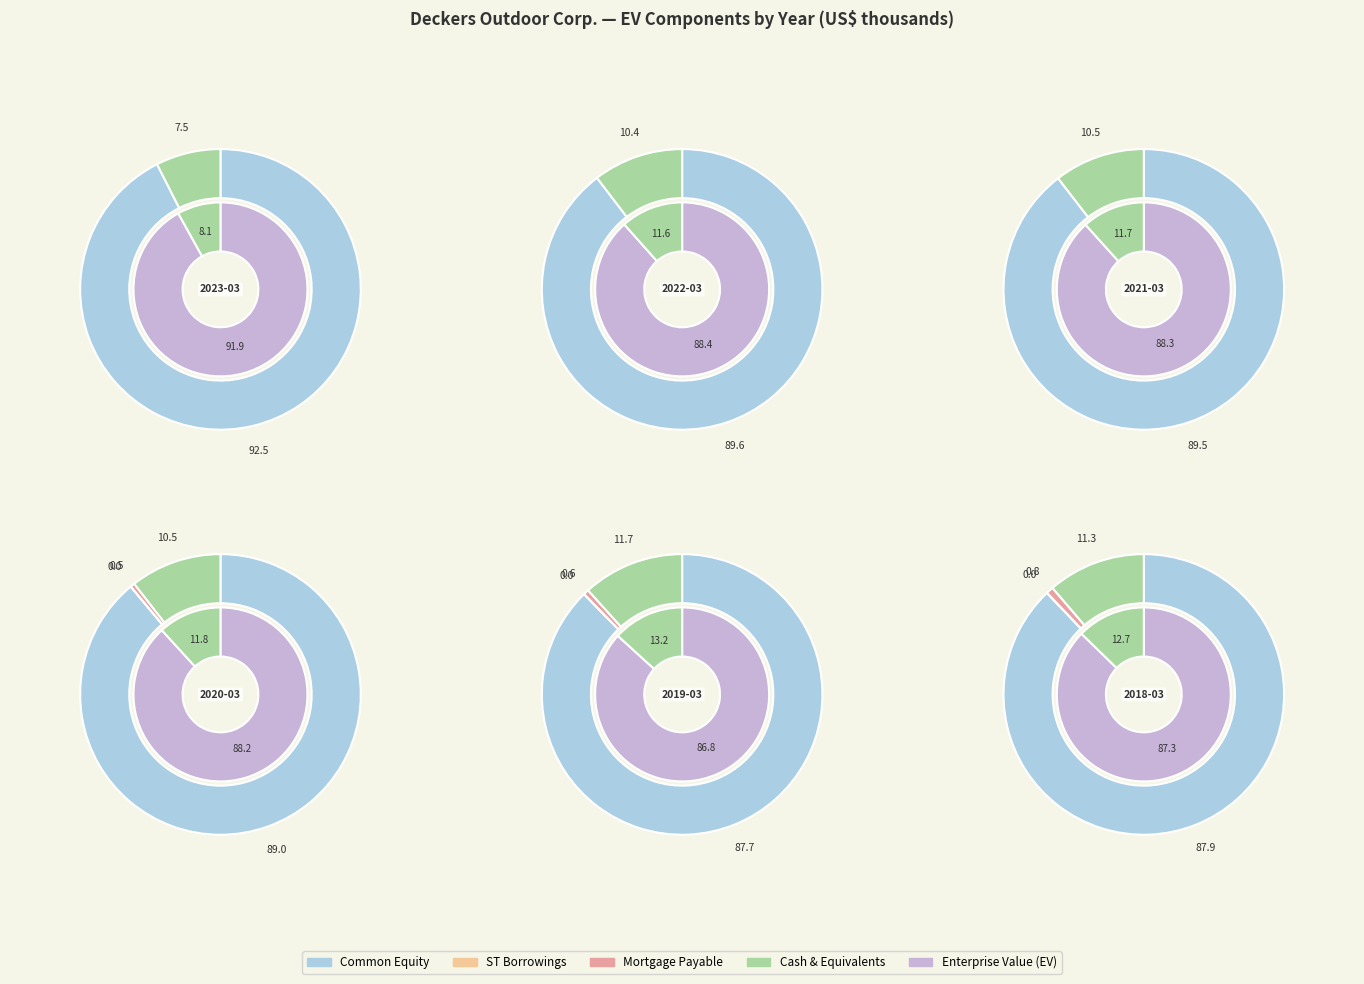

How many segments does this pie chart have?

6